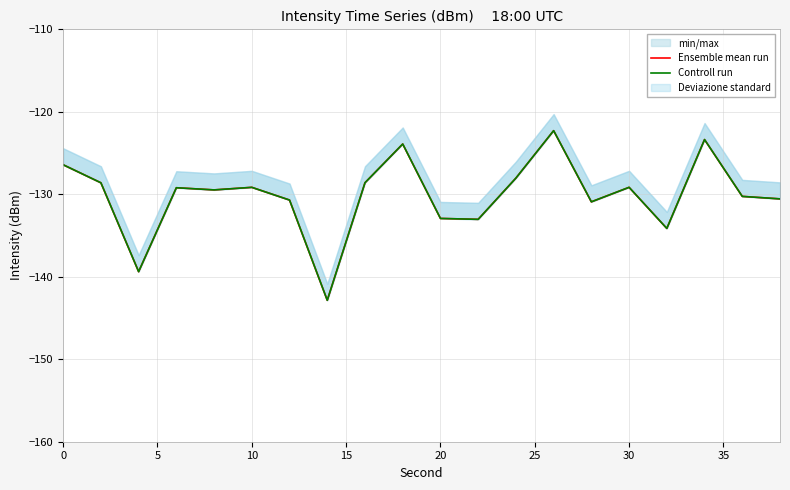

True or false: Ensemble mean run has a value of -61.3 at 10.

False